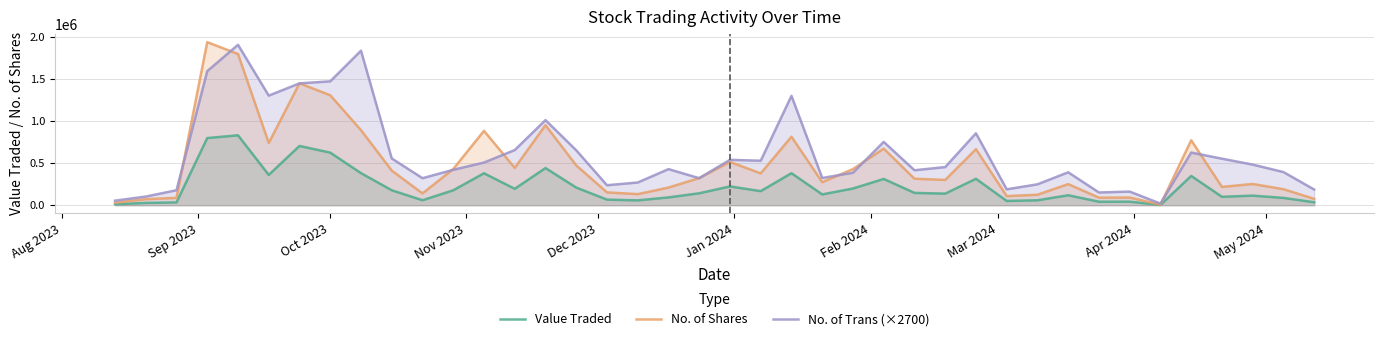

True or false: No. of Shares and Value Traded intersect in this chart.

False